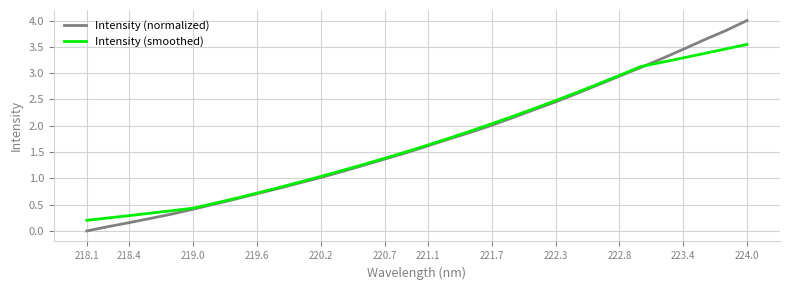

Rank the series by their maximum value, from highest to lowest.

Intensity (normalized), Intensity (smoothed)